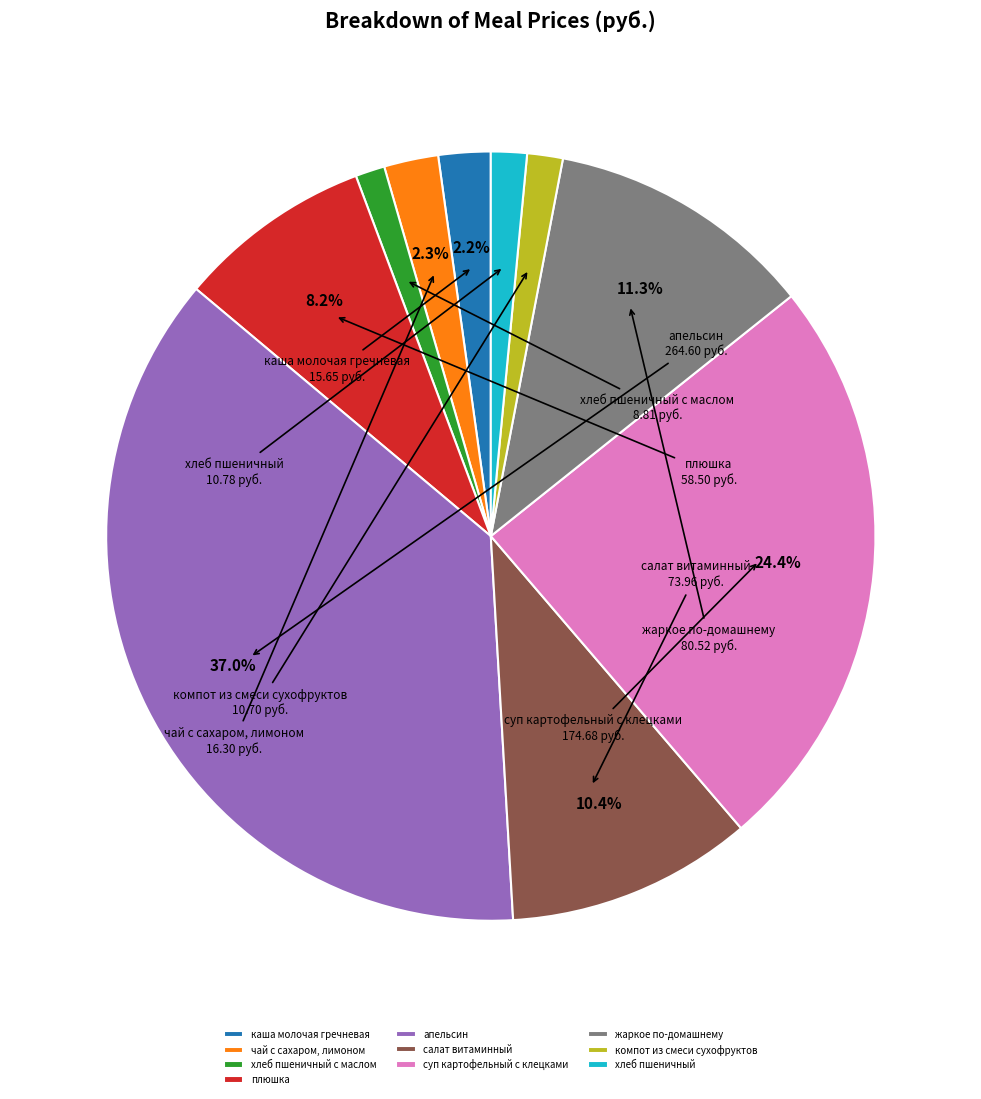

To the nearest percent, what portion does апельсин represent?

37%